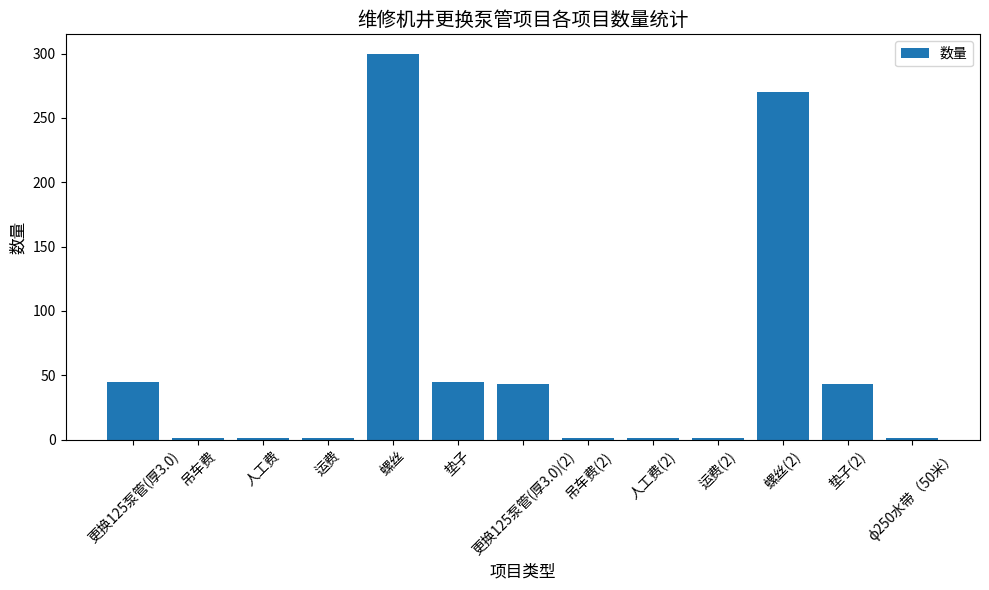

Count the number of categories in the chart.

13